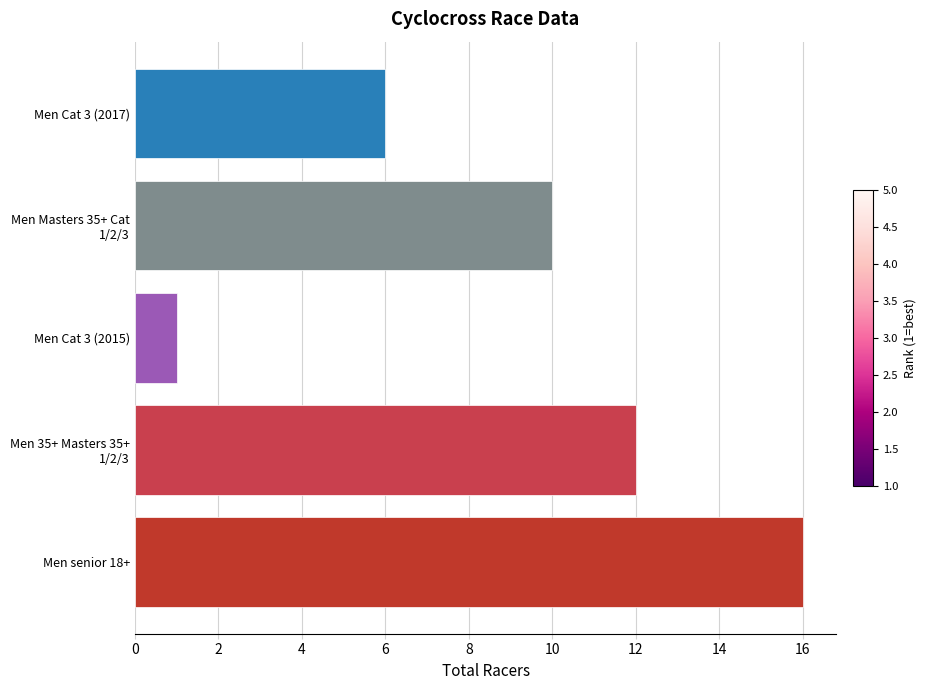

How many bars are there in total?

5